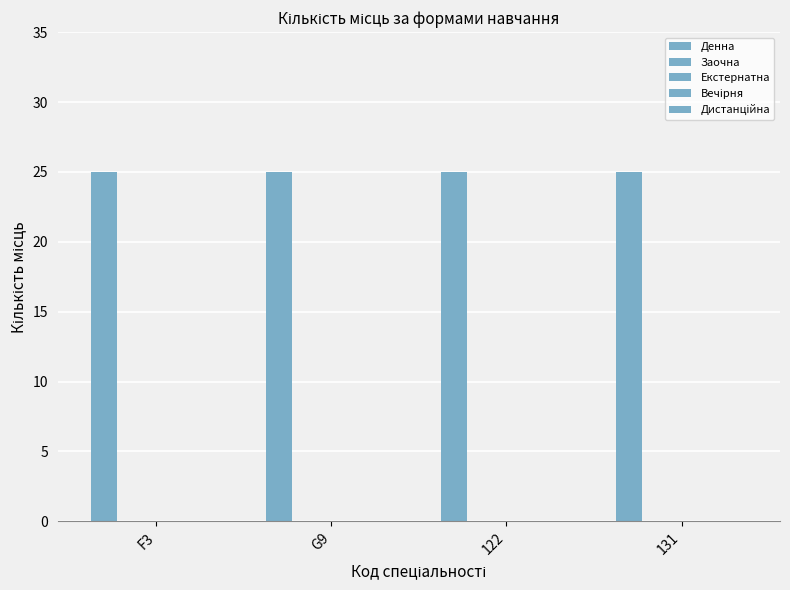

Between G9 and 122, which is larger?

G9